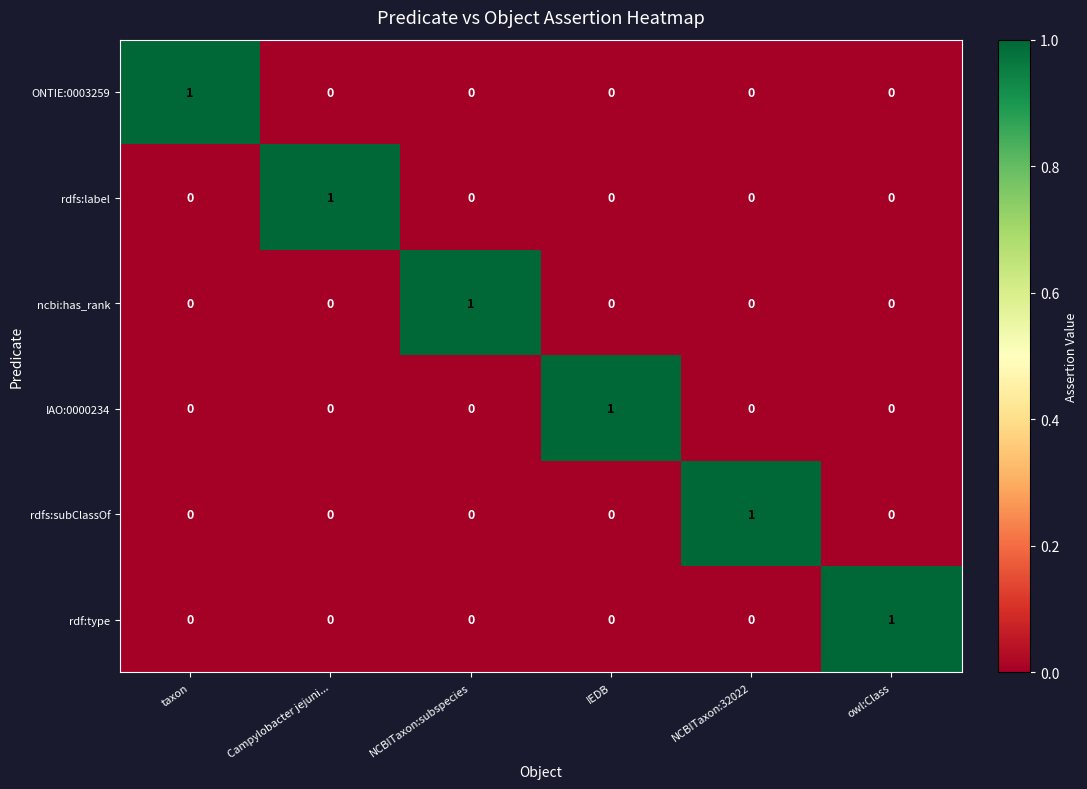

The value of IAO:0000234 at IEDB is 2. True or false?

False